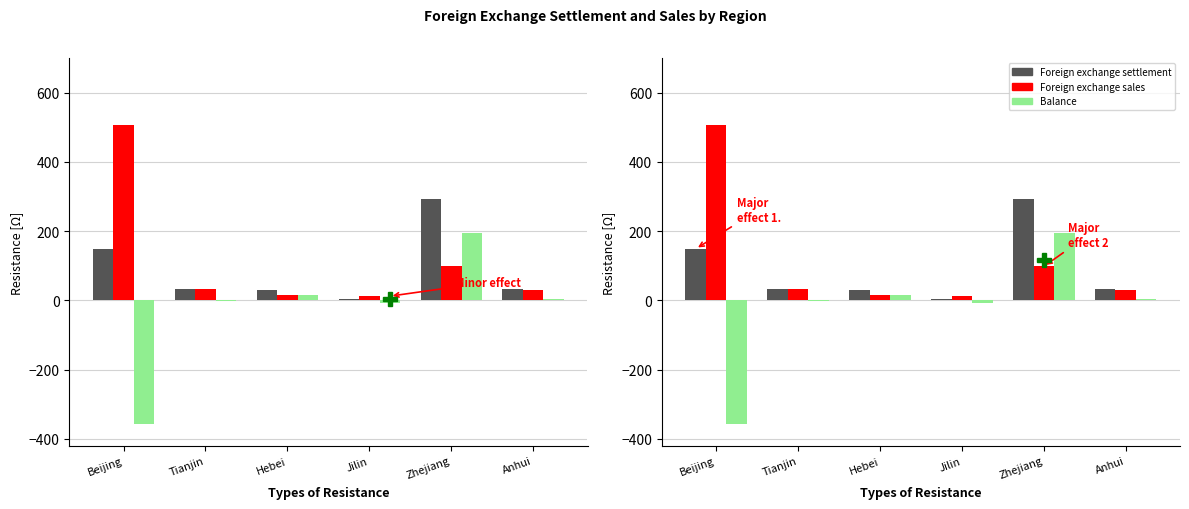

Reading right to left, list all the values displayed in this chart.

Foreign exchange settlement: 34.1	291.6	5.3	31.2	32.6	148.8
Foreign exchange sales: 29.2	97.9	12.3	17.0	33.6	505.2
Balance: 4.9	193.7	-6.9	14.2	-1.0	-356.4